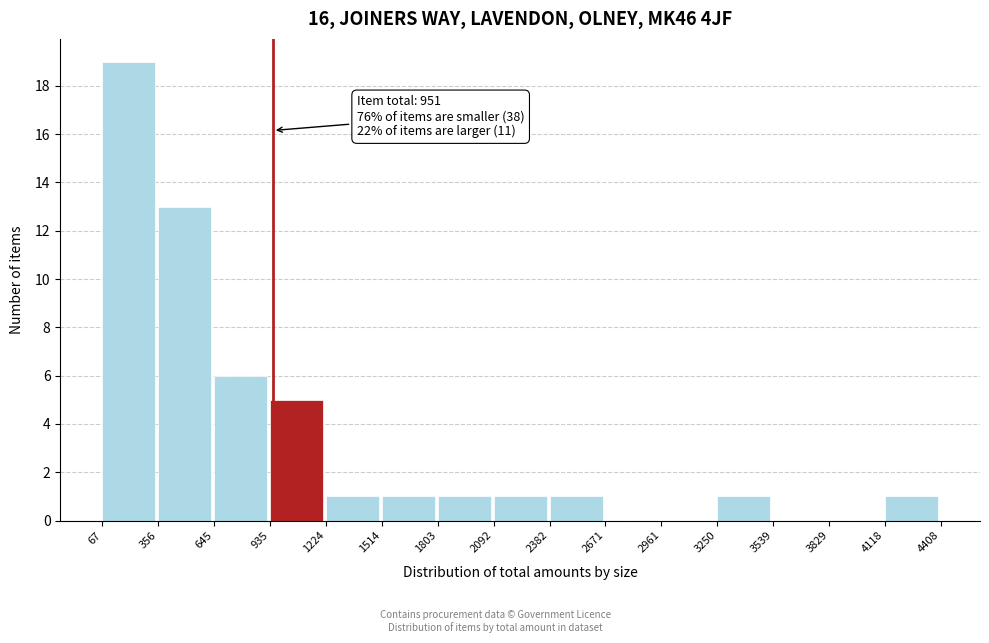

Over which range of the x-axis is the bar tallest?

67 to 356